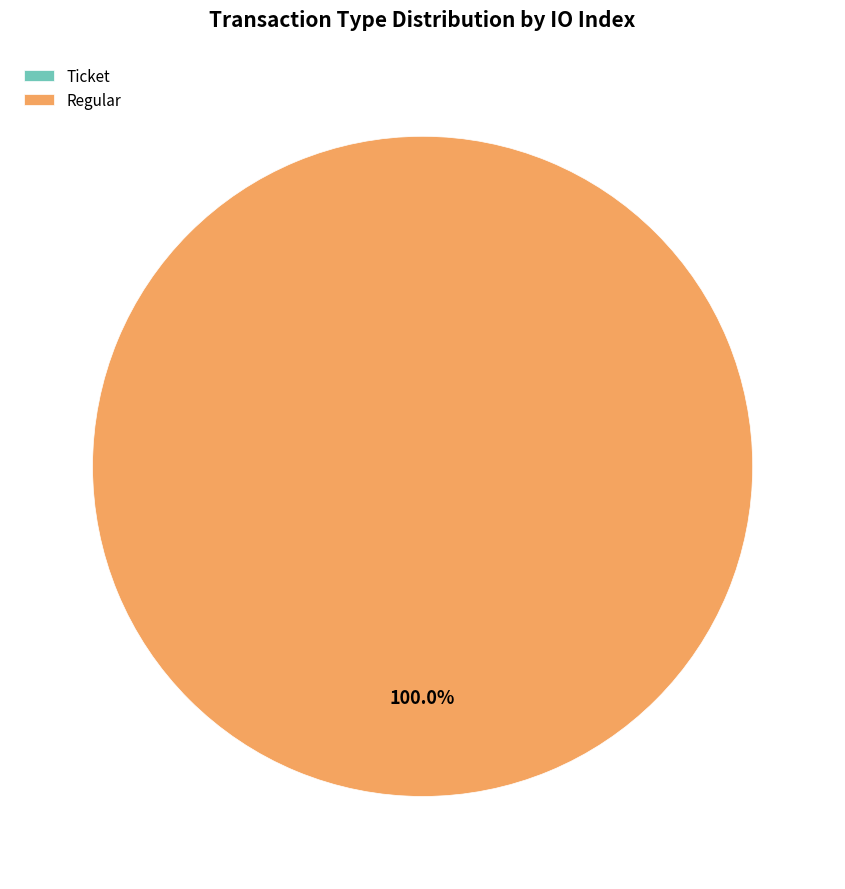

How many segments does this pie chart have?

2